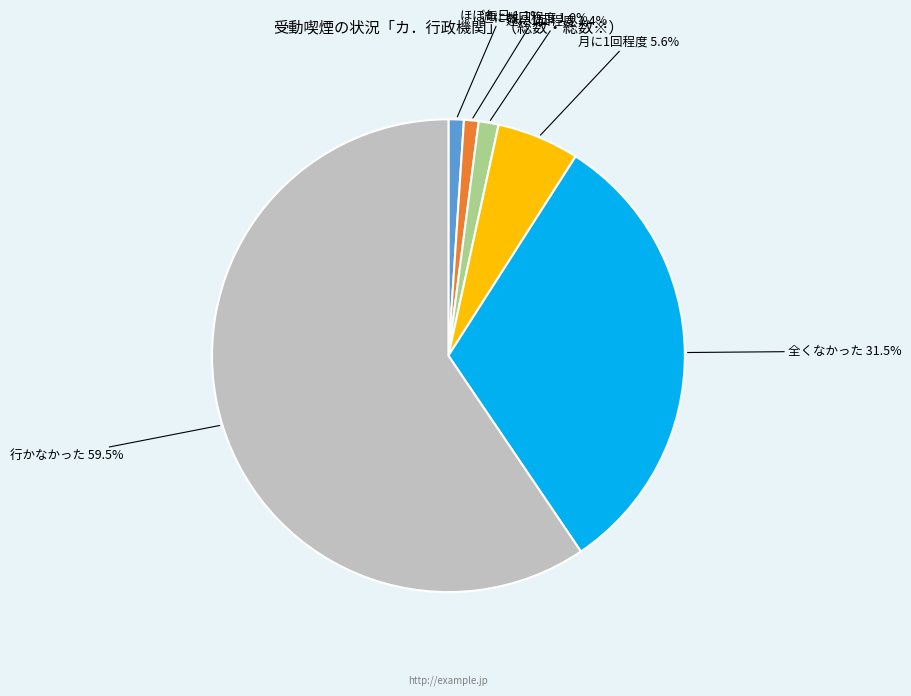

To the nearest percent, what is the difference between the 全くなかった and 月に1回程度 slice percentages?

26%